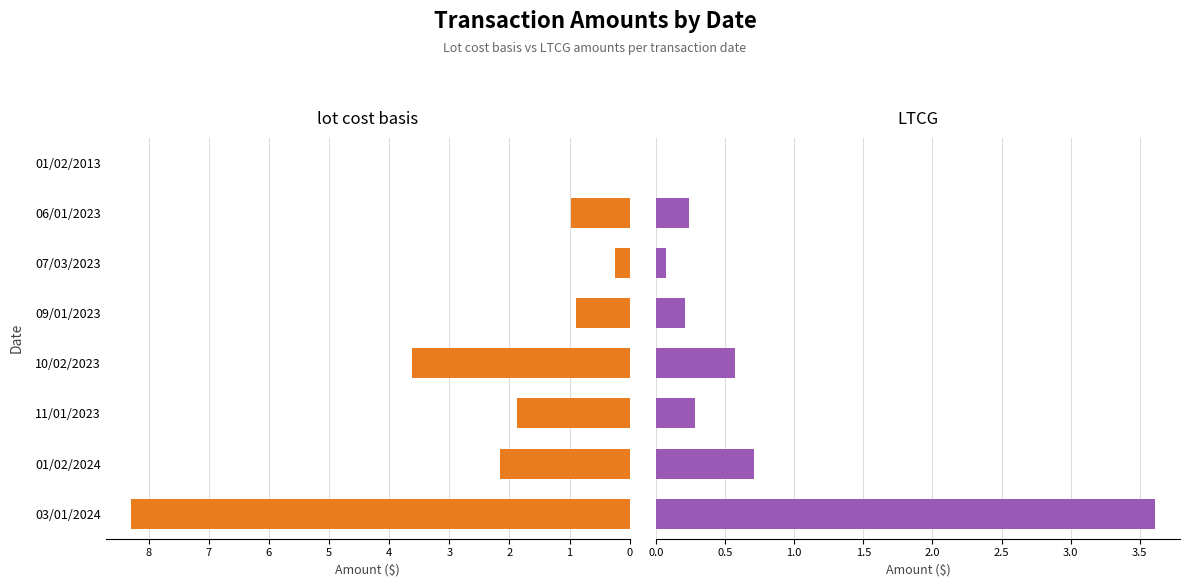

Does the chart contain stacked bars?

No